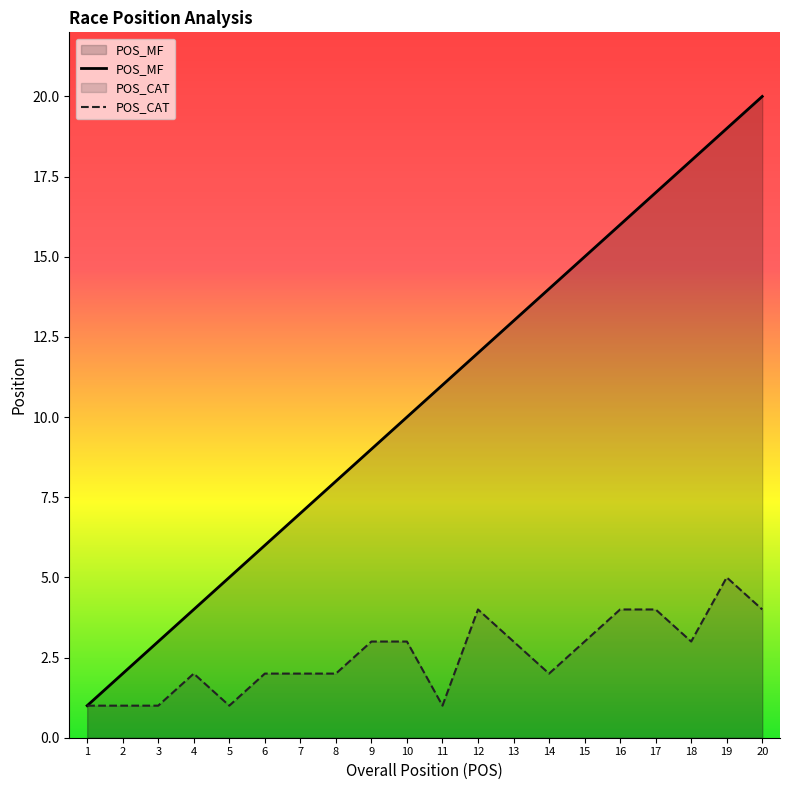

Which has a higher value, 10 or 13?

13